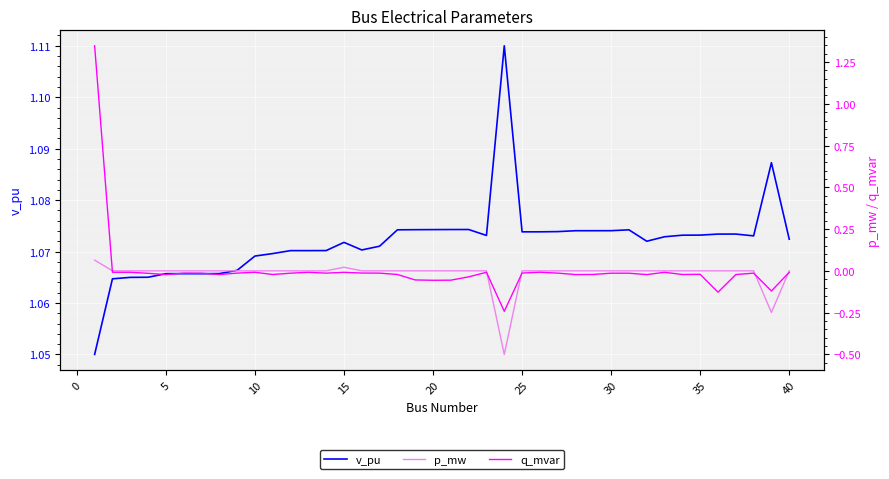

Reading right to left, what are all the values shown in this chart?

v_pu: 1.1	1.1	1.1	1.1	1.1	1.1	1.1	1.1	1.1	1.1	1.1	1.1	1.1	1.1	1.1	1.1	1.1	1.1	1.1	1.1	1.1	1.1	1.1	1.1	1.1	1.1	1.1	1.1	1.1	1.1	1.1	1.1	1.1	1.1	1.1	1.1	1.1	1.1	1.1	1.1
p_mw: -0.0	-0.2	-0.0	-0.0	-0.0	-0.0	-0.0	-0.0	-0.0	-0.0	-0.0	-0.0	-0.0	-0.0	-0.0	-0.0	-0.5	-0.0	-0.0	-0.0	-0.0	-0.0	-0.0	-0.0	-0.0	0.0	-0.0	-0.0	-0.0	-0.0	-0.0	-0.0	-0.0	-0.0	-0.0	-0.0	-0.0	-0.0	-0.0	0.1
q_mvar: -0.0	-0.1	-0.0	-0.0	-0.1	-0.0	-0.0	-0.0	-0.0	-0.0	-0.0	-0.0	-0.0	-0.0	-0.0	-0.0	-0.2	-0.0	-0.0	-0.1	-0.1	-0.1	-0.0	-0.0	-0.0	-0.0	-0.0	-0.0	-0.0	-0.0	-0.0	-0.0	-0.0	-0.0	-0.0	-0.0	-0.0	-0.0	-0.0	1.3